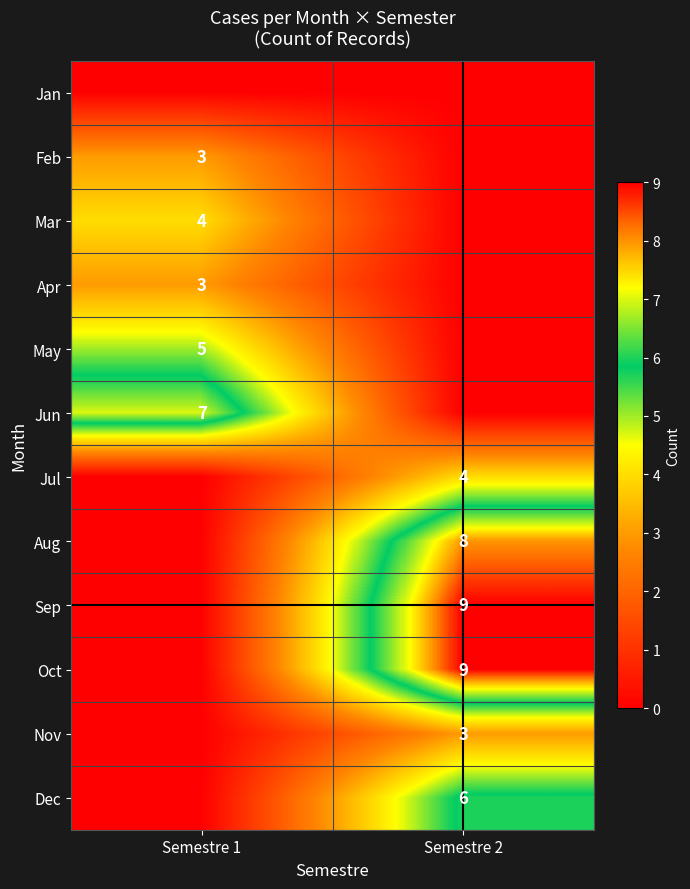

The value of Nov at Semestre 2 is 4. True or false?

False